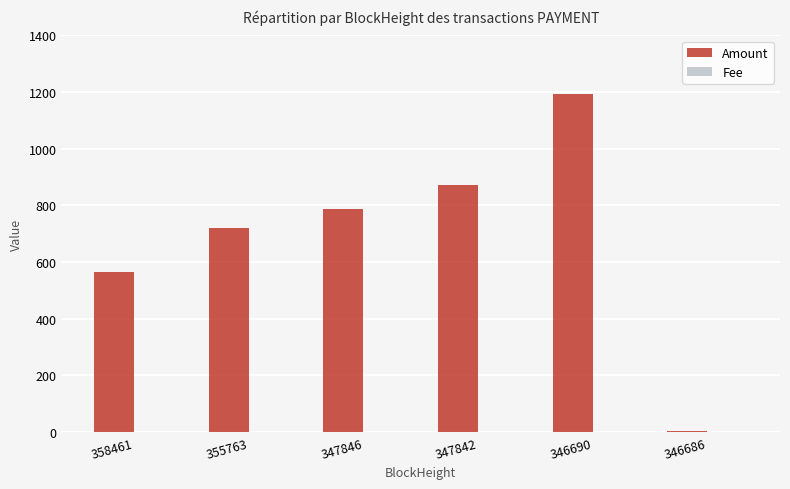

What is the greatest value displayed?

1194.4